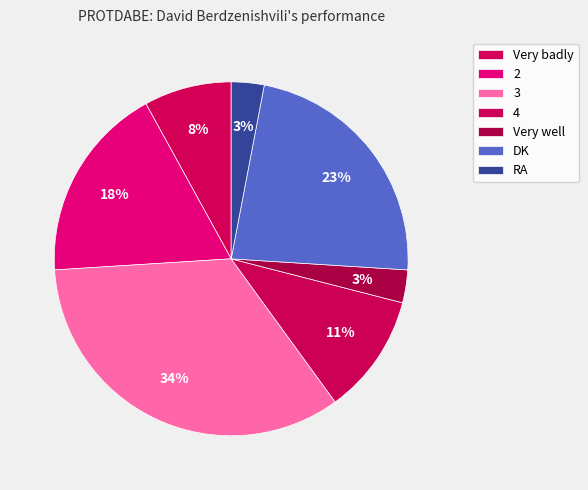

How many segments does this pie chart have?

7